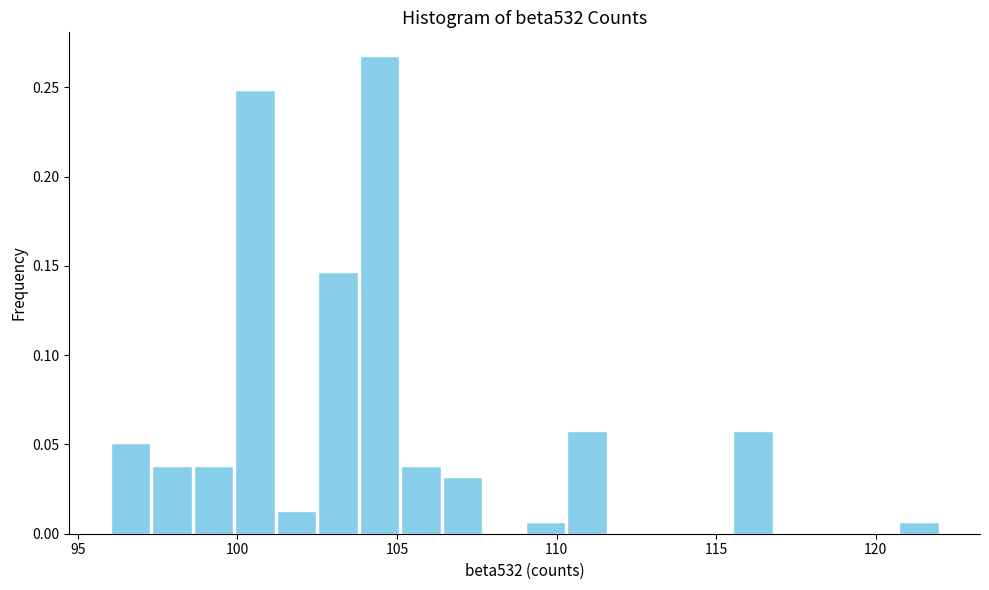

Read against the x-axis, roughly where is the centre of the tallest bar?

104.5